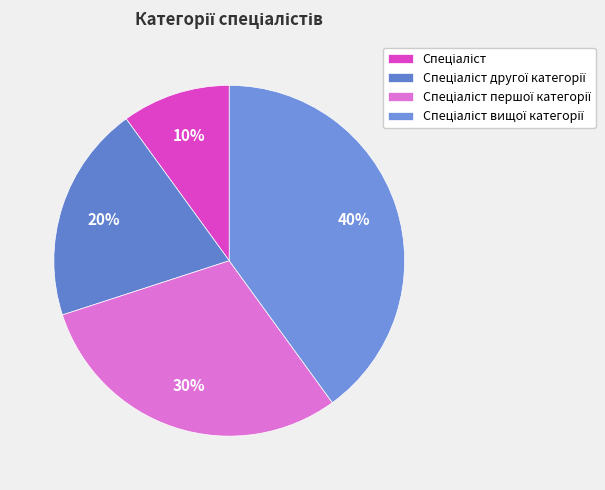

Count the number of slices in the pie.

4